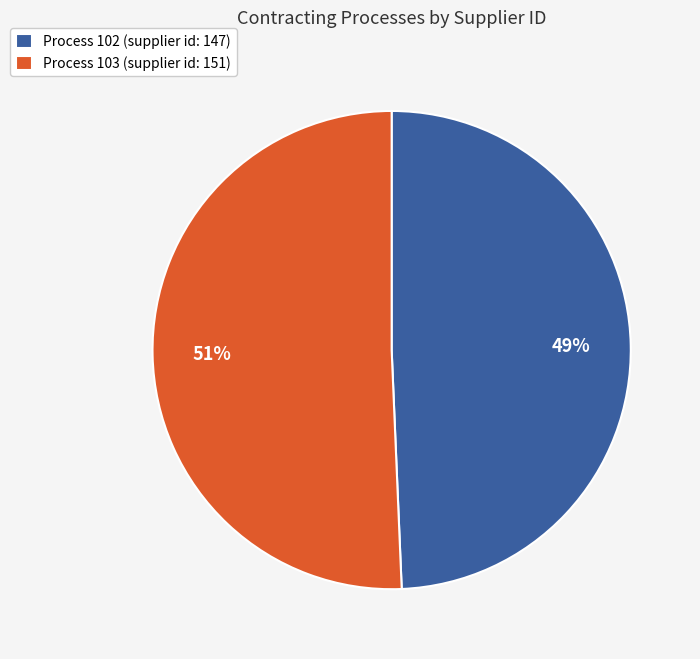

Is it true that Process 102 (supplier id: 147) is 49% of the pie?

True